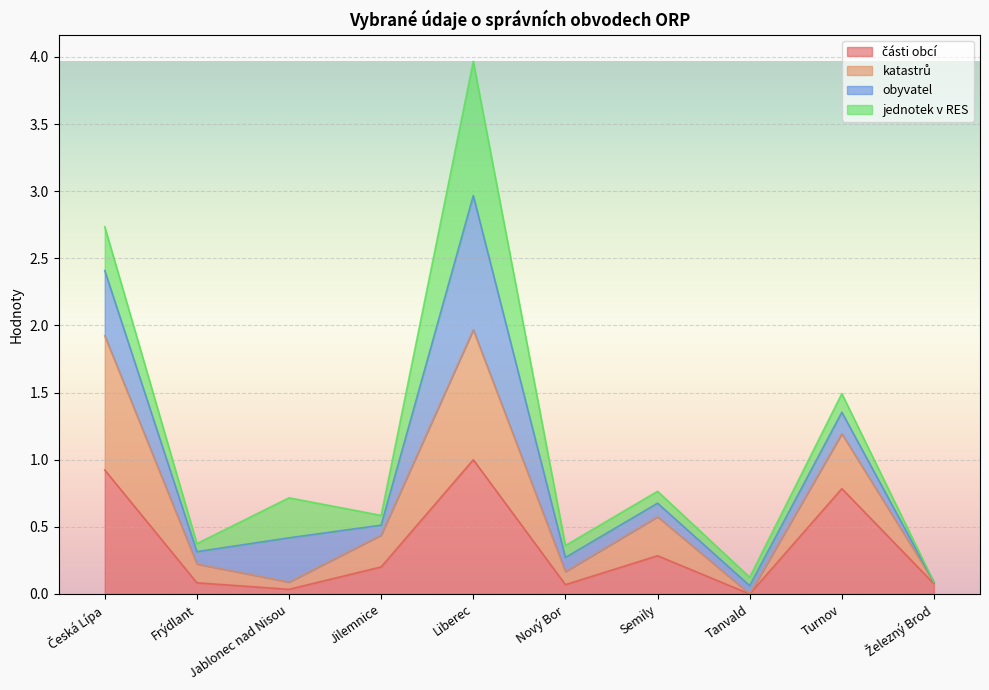

True or false: katastrů has more than 2 points higher than both neighbors.

True